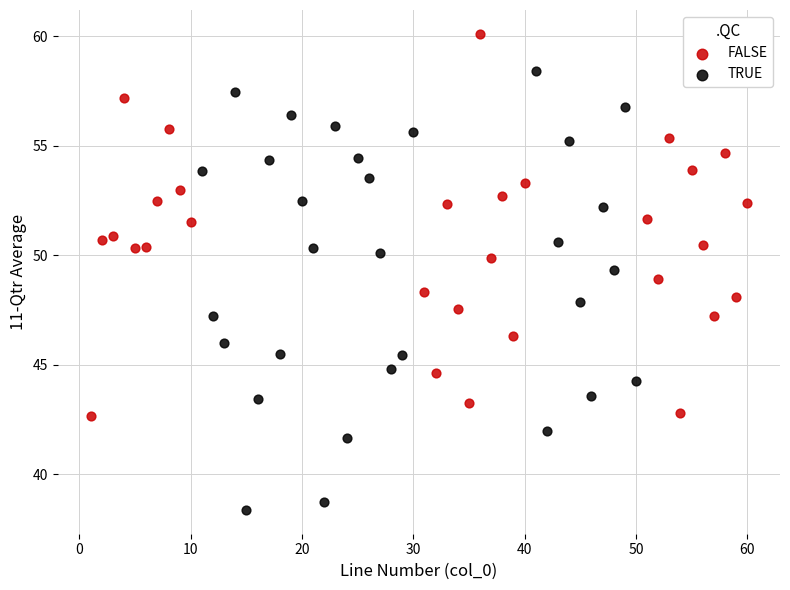

Which series has the widest spread of Y values?

TRUE